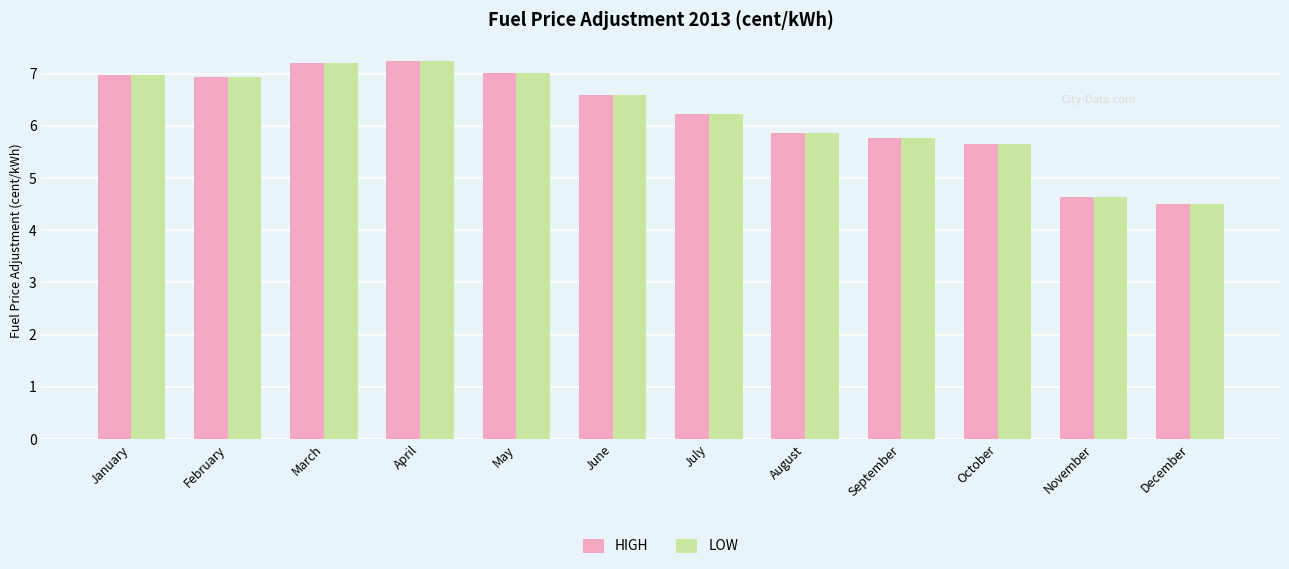

Does the chart contain stacked bars?

No